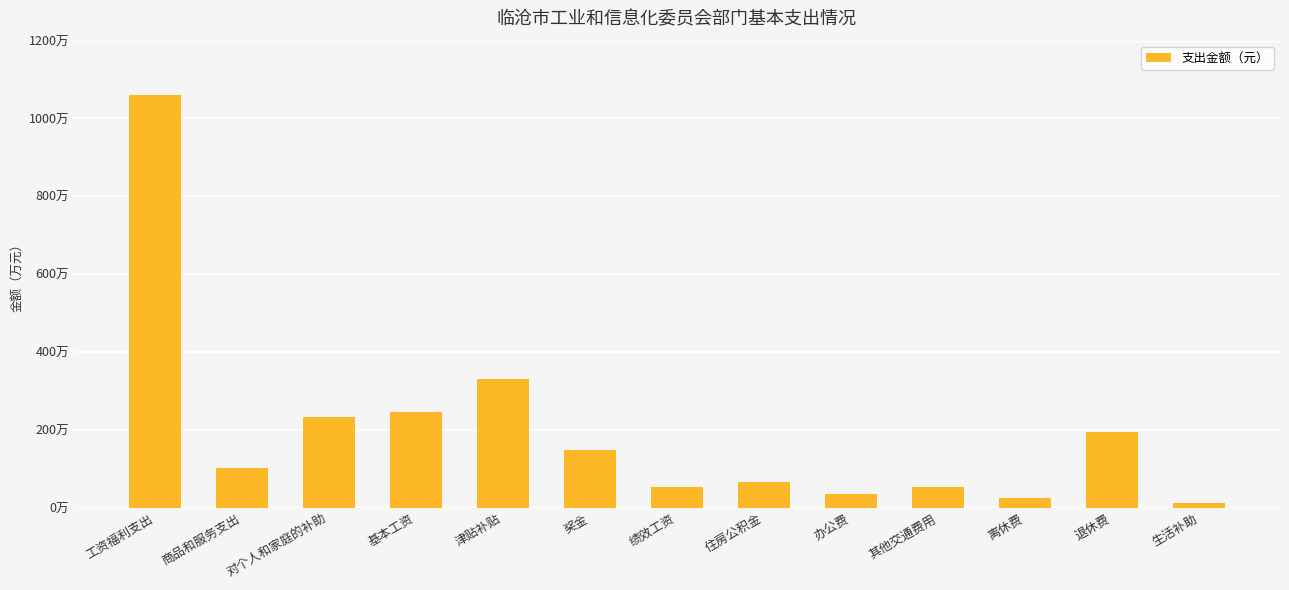

Between 退休费 and 商品和服务支出, which is larger?

退休费